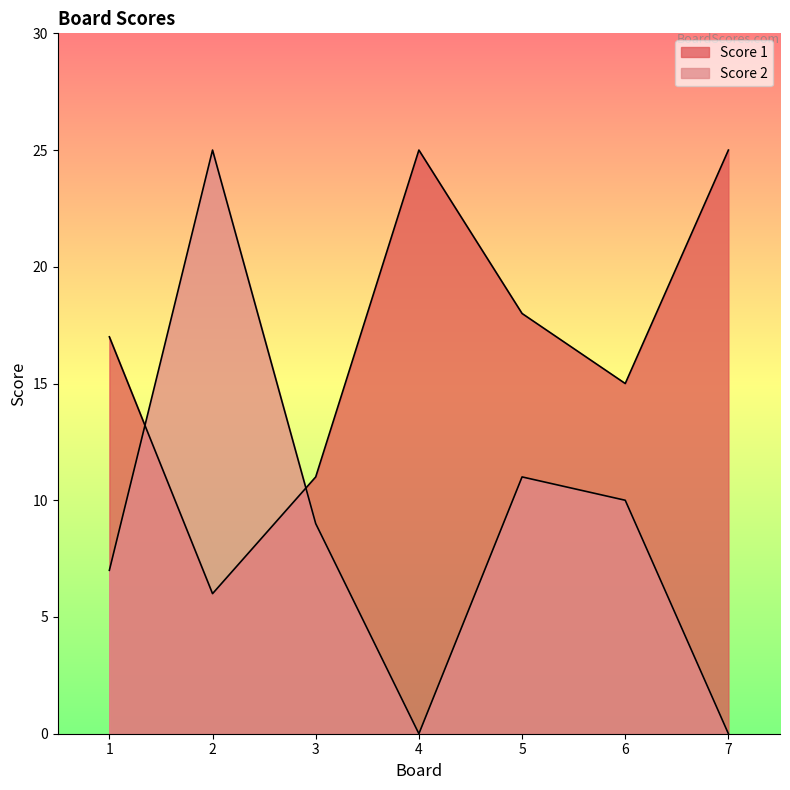

What is the difference between the highest and lowest values at 4?

25